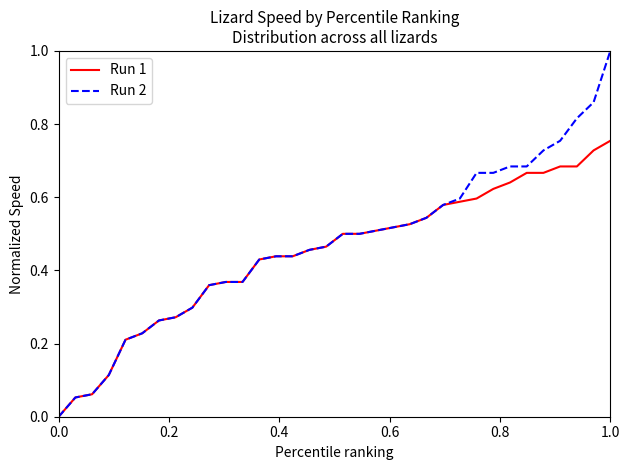

Which series has the widest spread of values?

Run 2